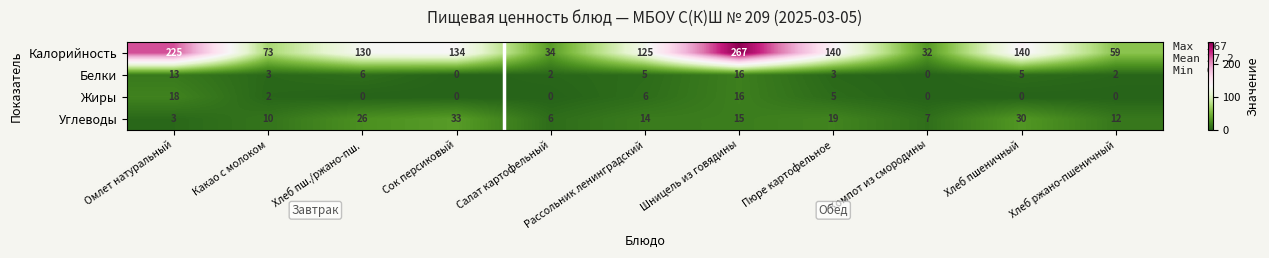

At which category does the chart reach its peak across all series?

Шницель из говядины